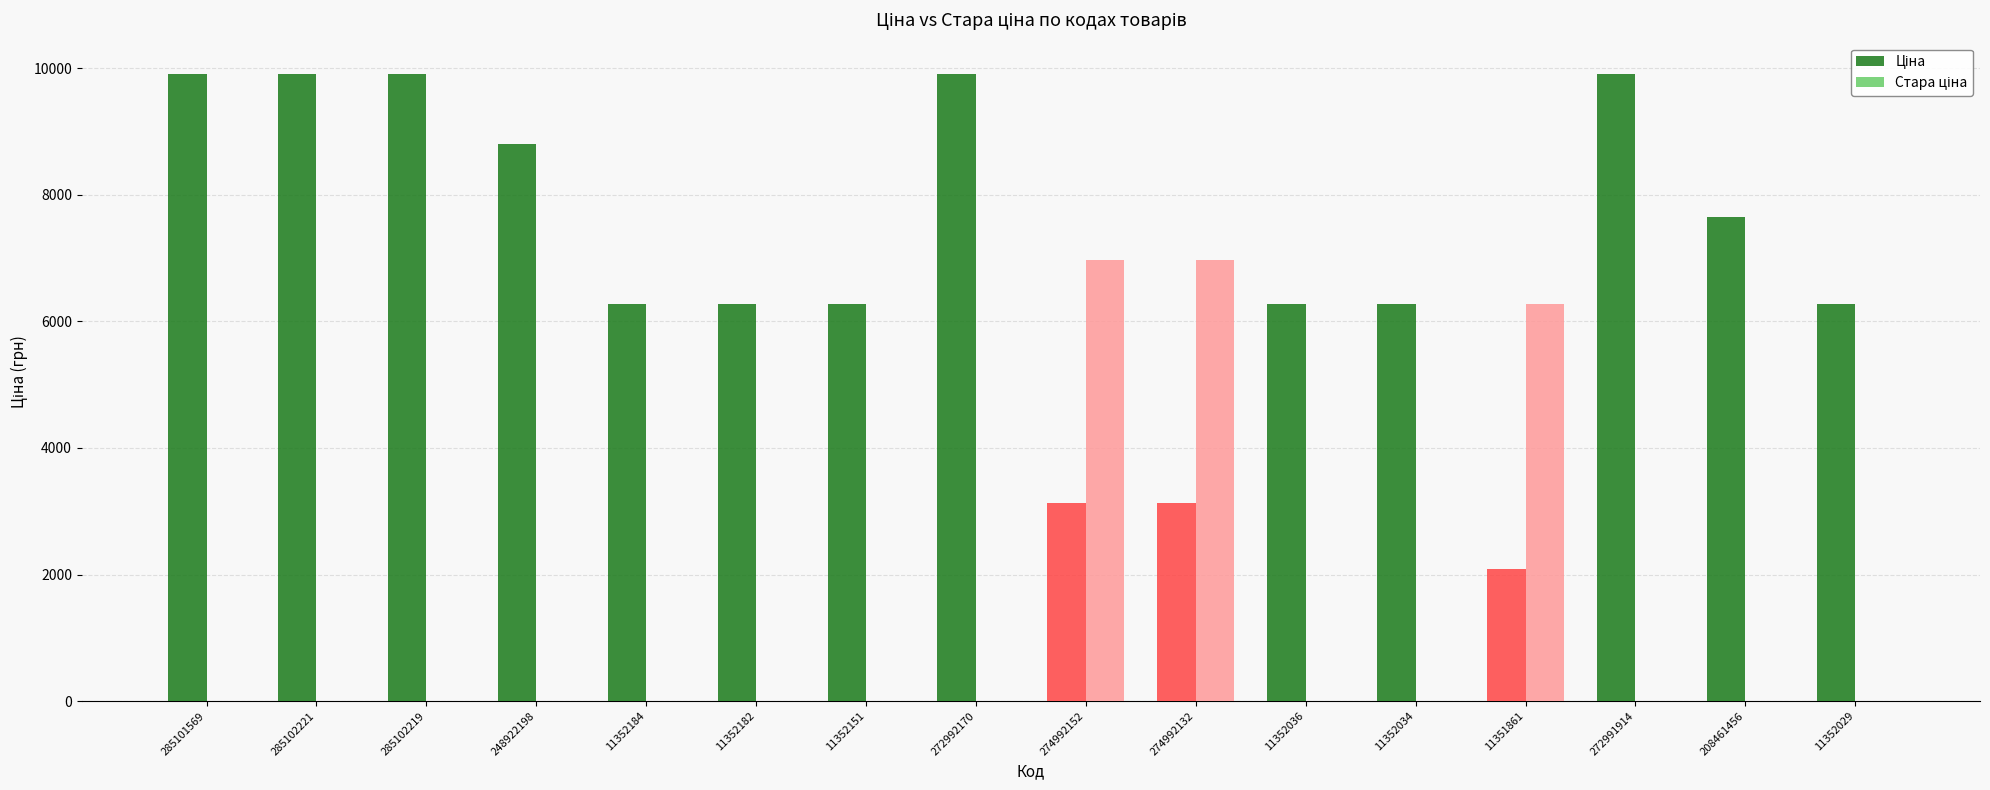

What is the total value across all series at 285101569?

9908.5